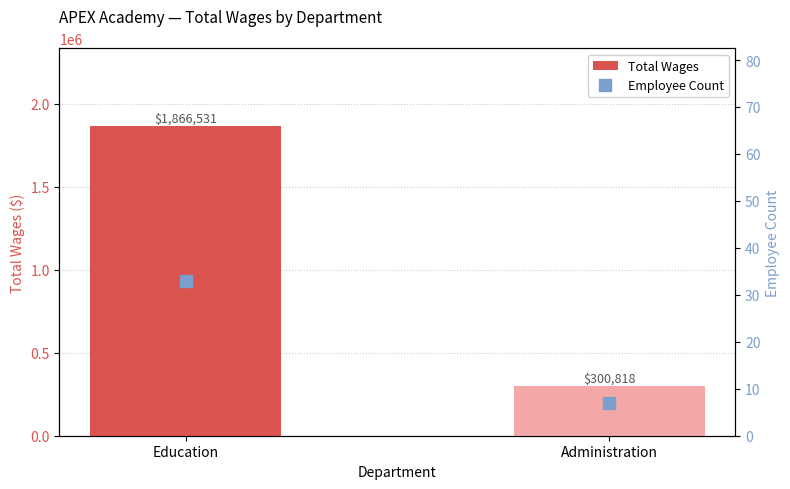

Which series has the largest total across all categories?

Total Wages